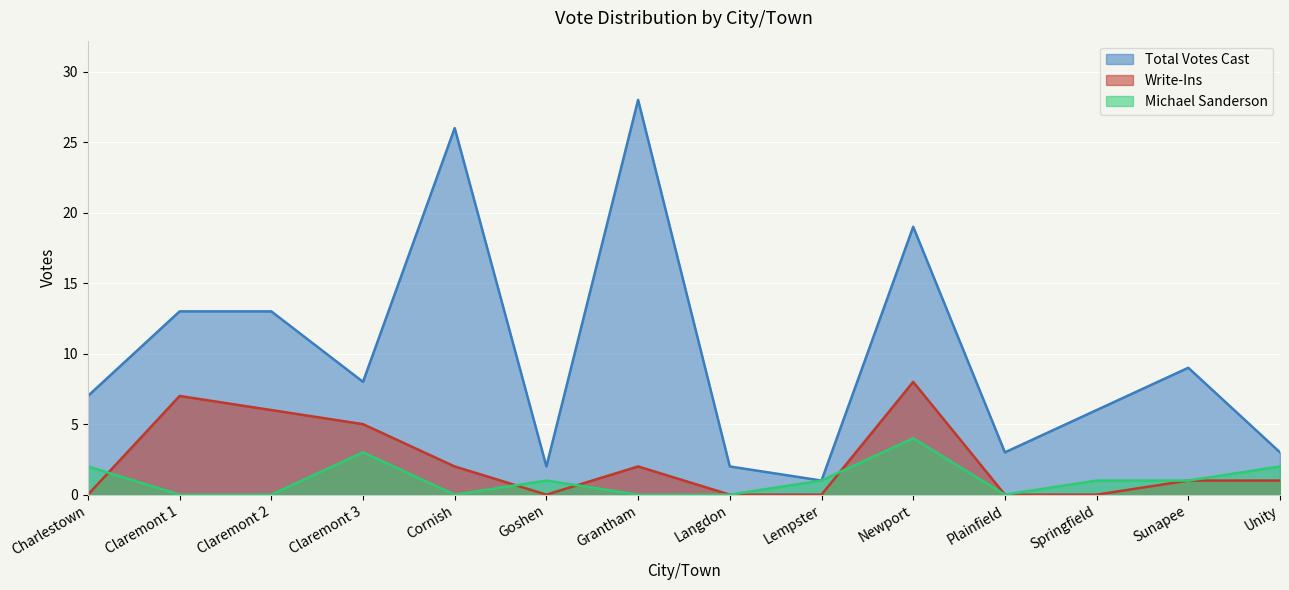

What is the total value across all series at Charlestown?

9